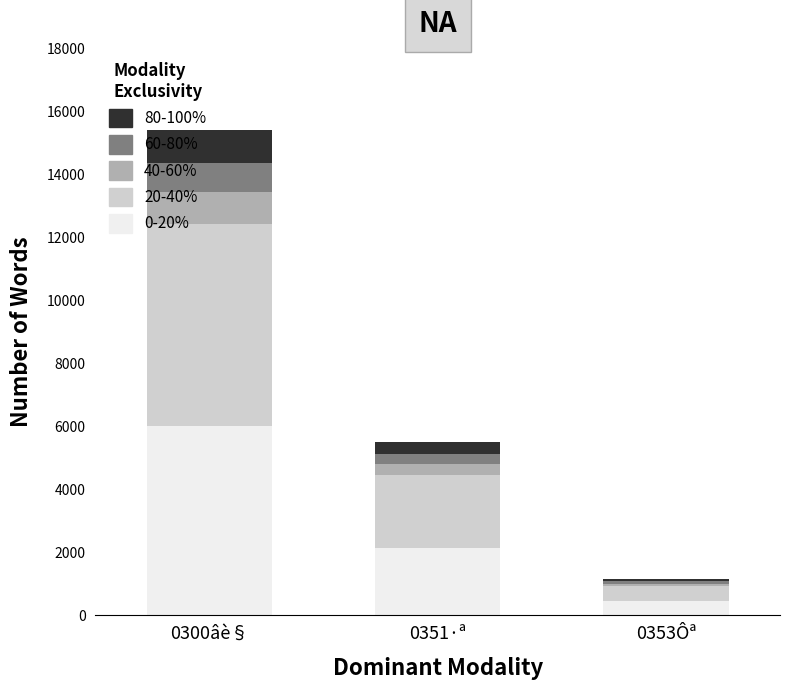

At which category is the sum across all series the highest?

0300âè§